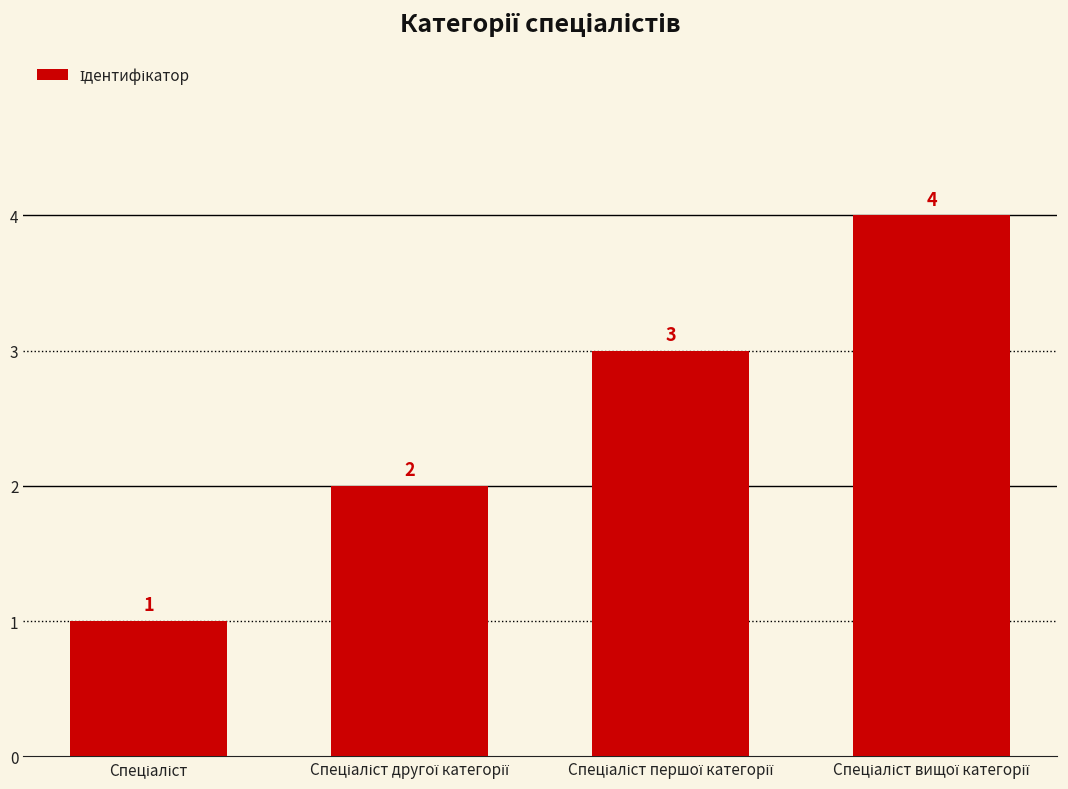

Does the chart contain any negative values?

No